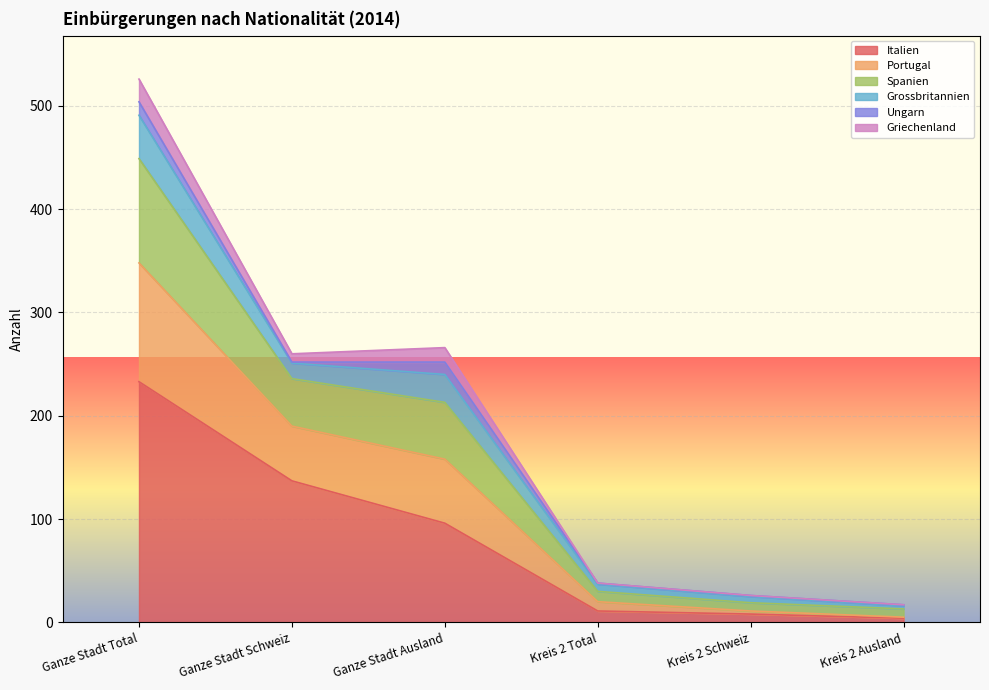

At which label does Italien reach its peak?

Ganze Stadt Total